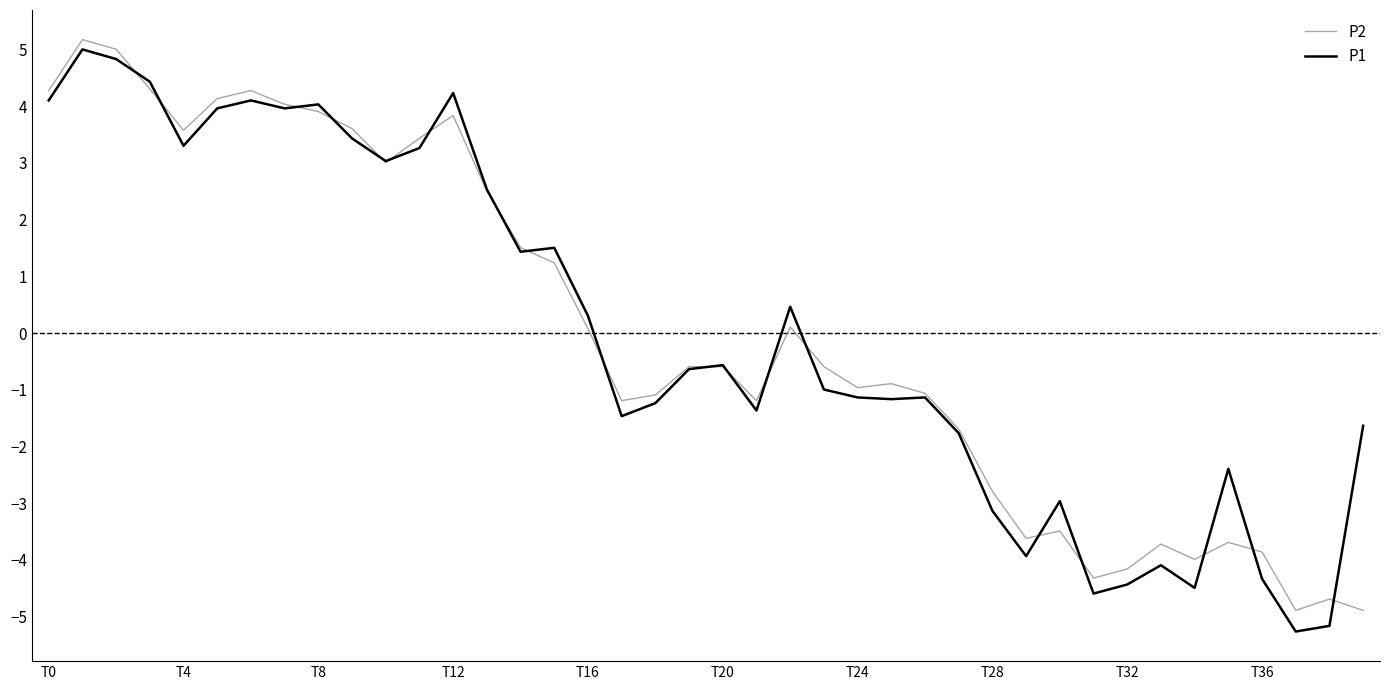

What is the maximum value for P1?

5.0